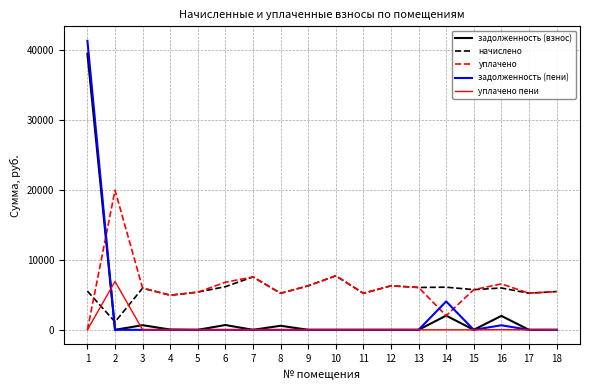

Does the chart display data point markers on the line(s)?

No